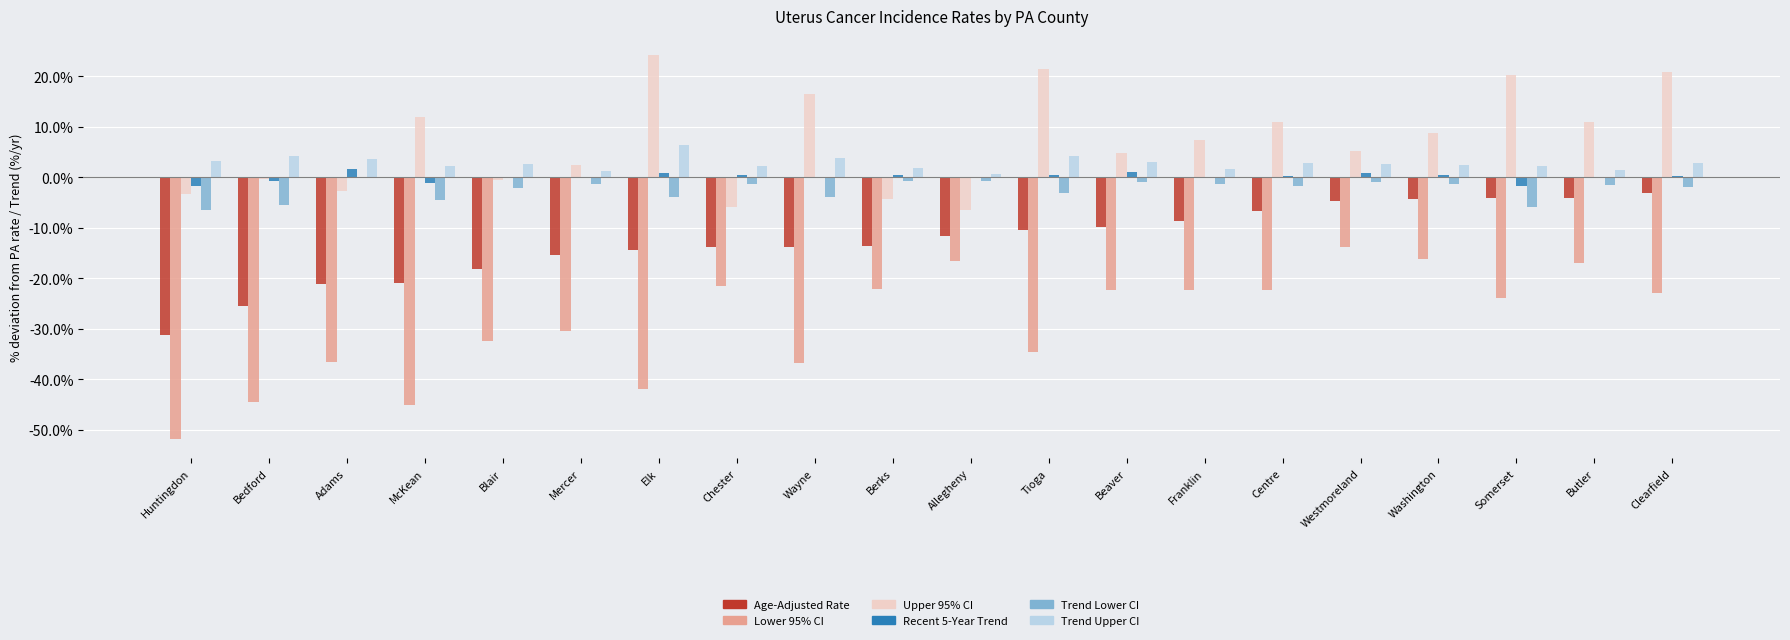

Count the number of categories in the chart.

20